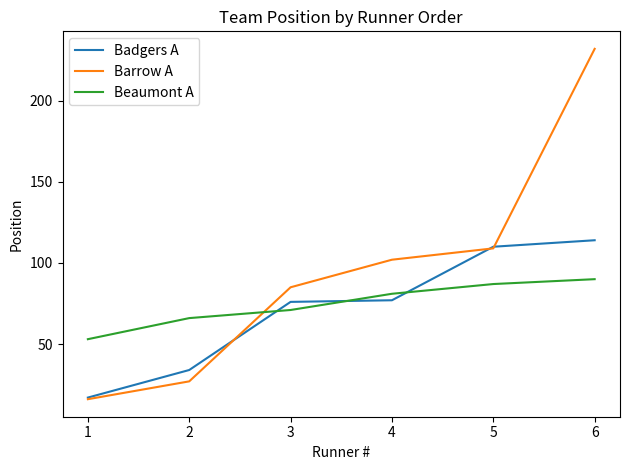

Which category has the lowest value in the Beaumont A series?

1